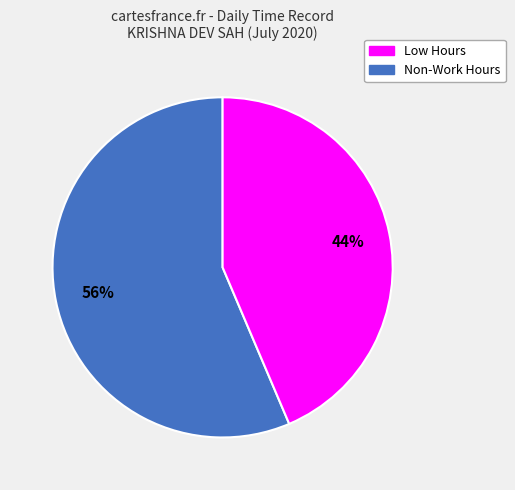

Does any single category account for the majority?

Yes